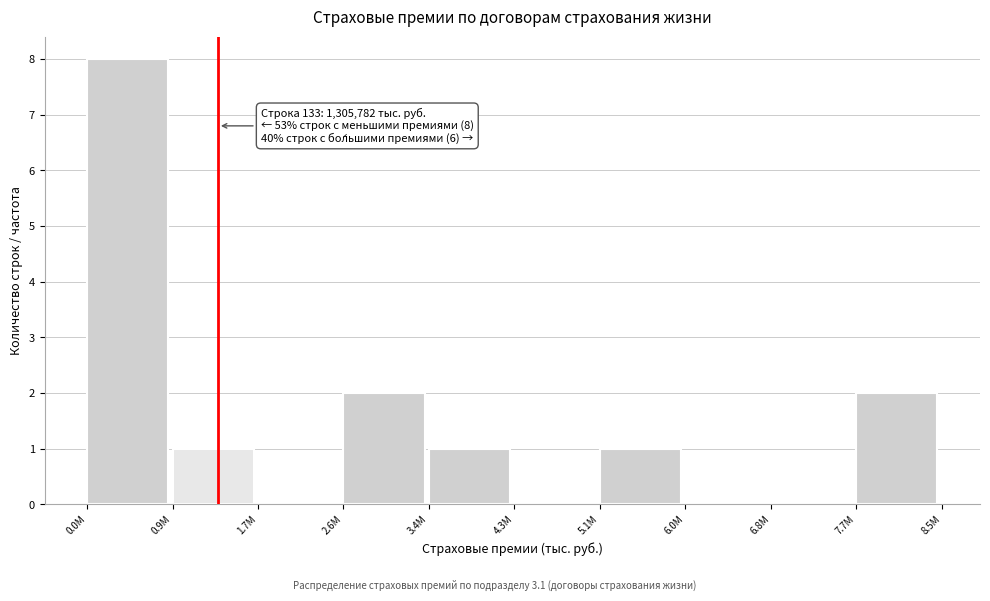

Reading left to right, extract all data points from this chart.

0.0M=8	0.9M=1	1.7M=0	2.6M=2	3.4M=1	4.3M=0	5.1M=1	6.0M=0	6.8M=0	7.7M=2